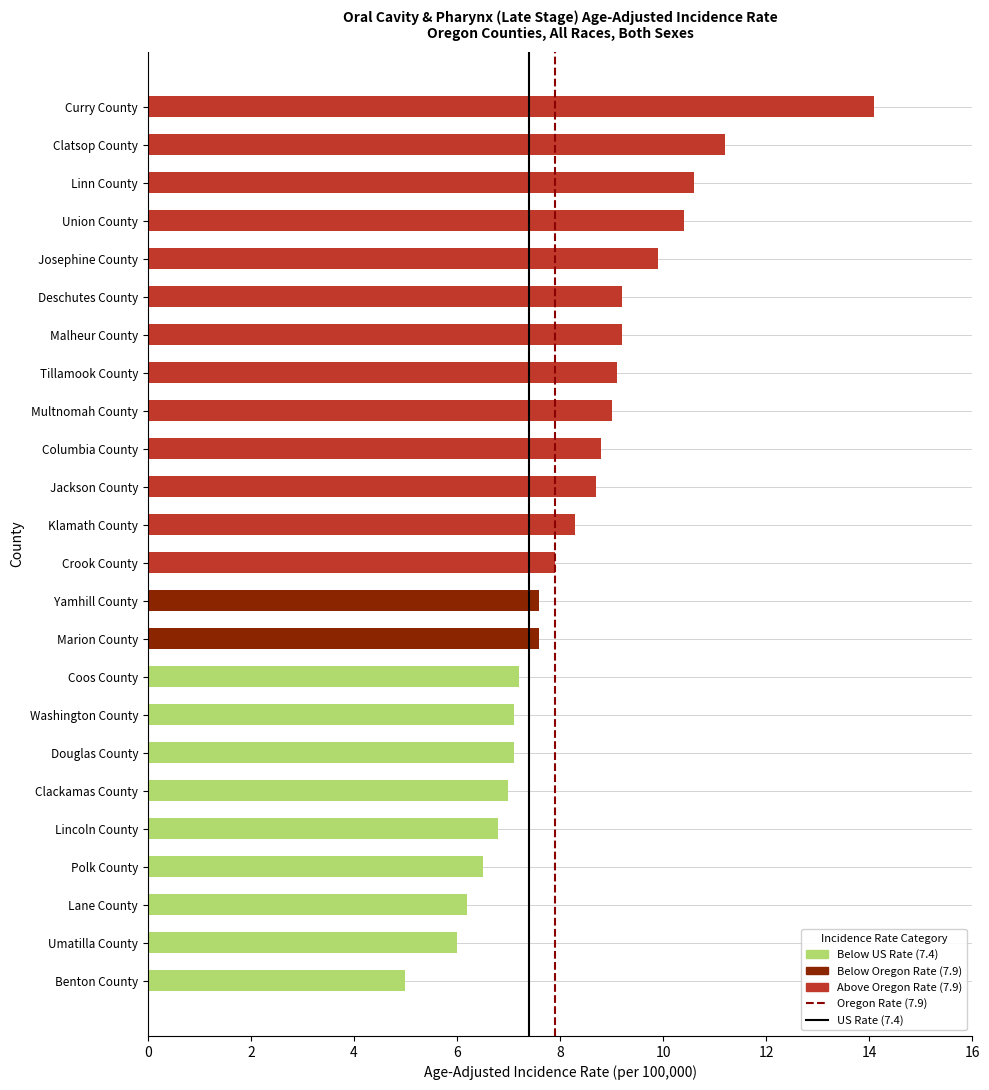

How many data points are less than 8?

12